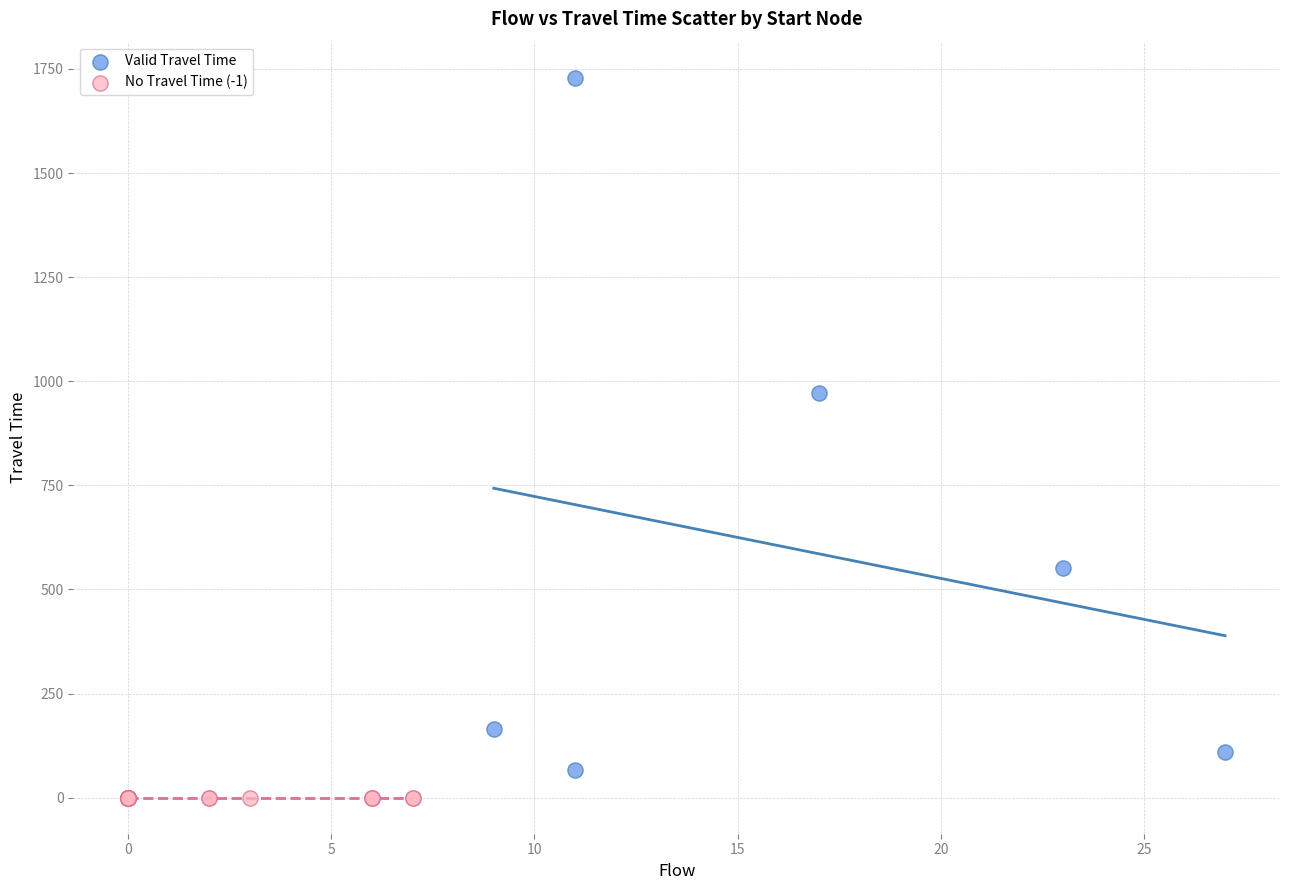

Which series reaches the maximum Y coordinate?

Valid Travel Time